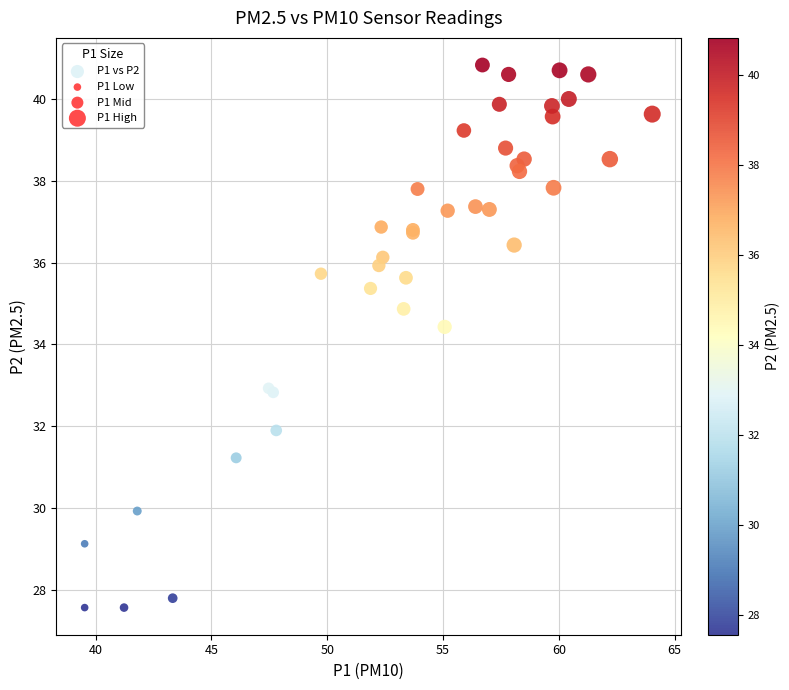

What Y value in the scatter plot is closest to 34?

34.4